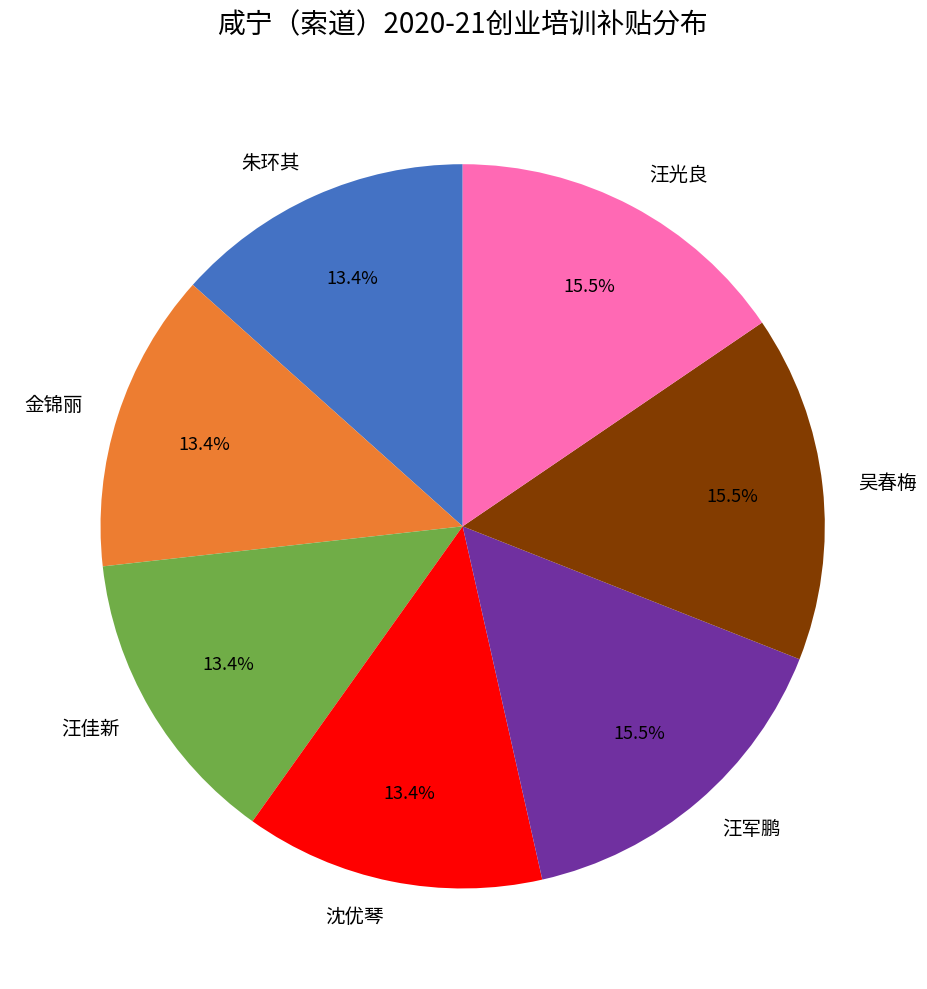

Is the sum of 汪光良 and 朱环其 greater than half?

No